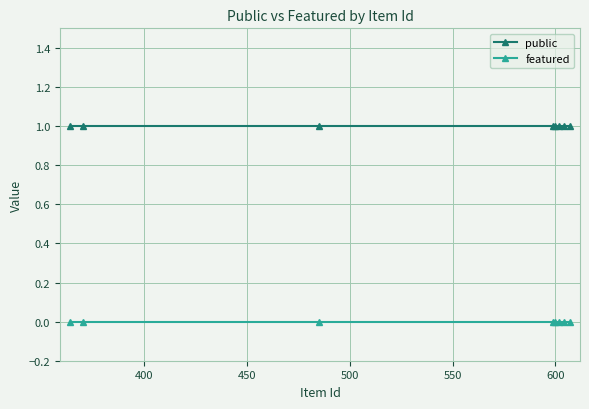

What is the maximum value shown in the chart?

1